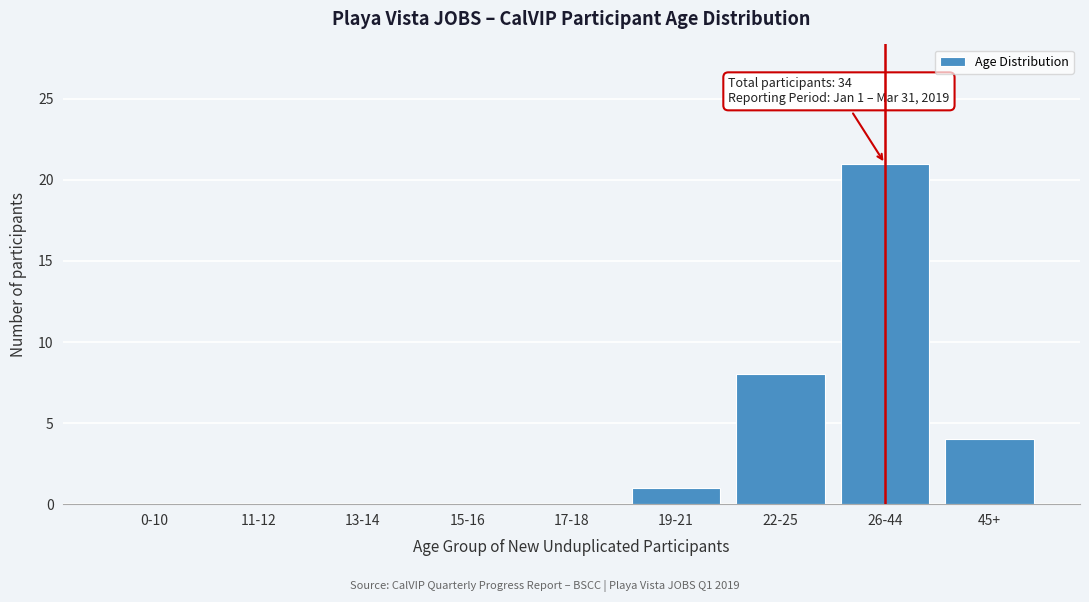

Reading left to right, transcribe all the data shown in this chart.

0-10=0	11-12=0	13-14=0	15-16=0	17-18=0	19-21=1	22-25=8	26-44=21	45+=4